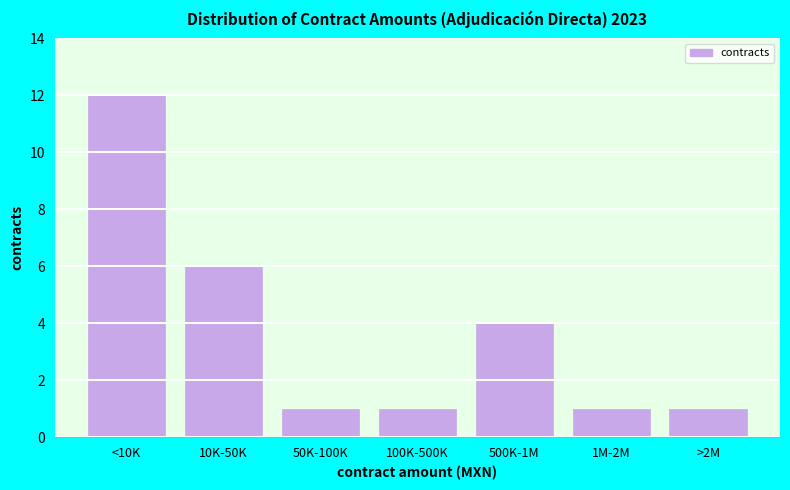

Reading right to left, transcribe all the data shown in this chart.

>2M=1	1M-2M=1	500K-1M=4	100K-500K=1	50K-100K=1	10K-50K=6	<10K=12